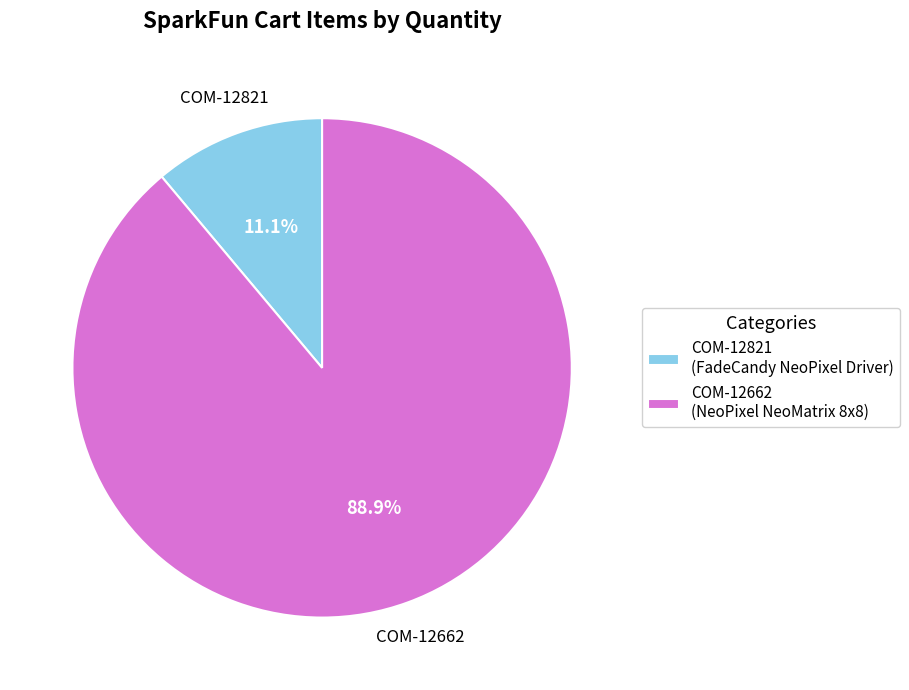

What percentage is NOT represented by COM-12821?

88.9%